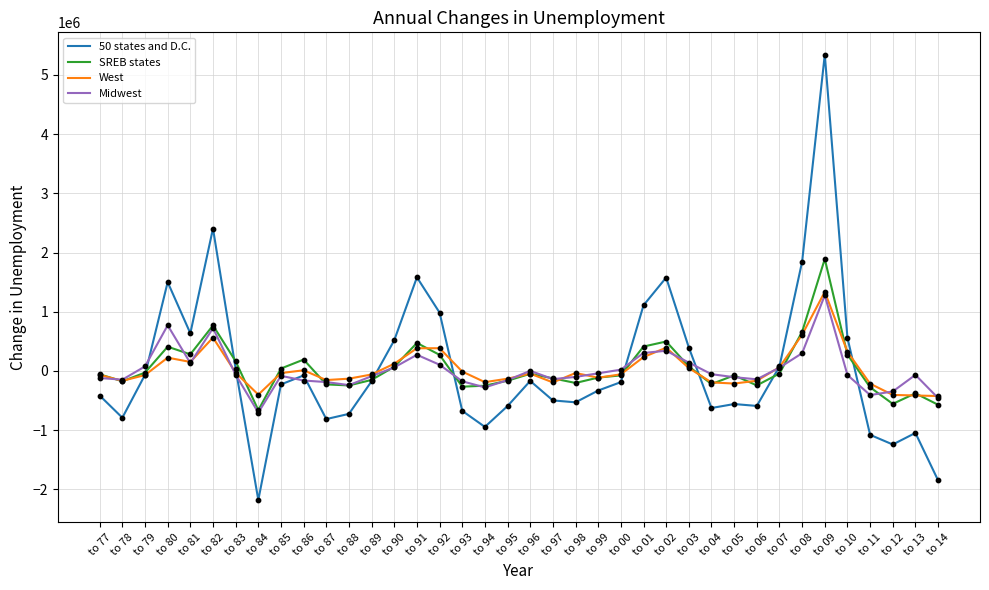

Which series has the widest spread of values?

50 states and D.C.